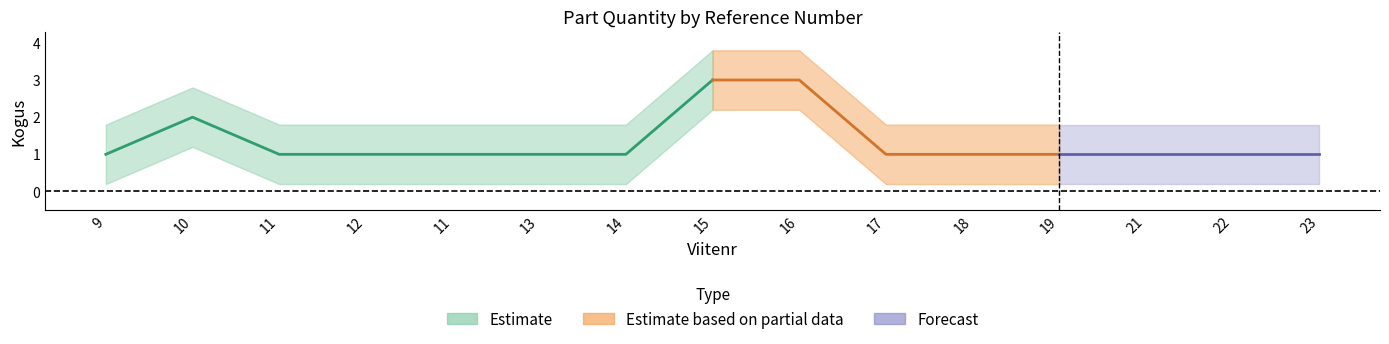

Does the chart have visible grid lines?

No